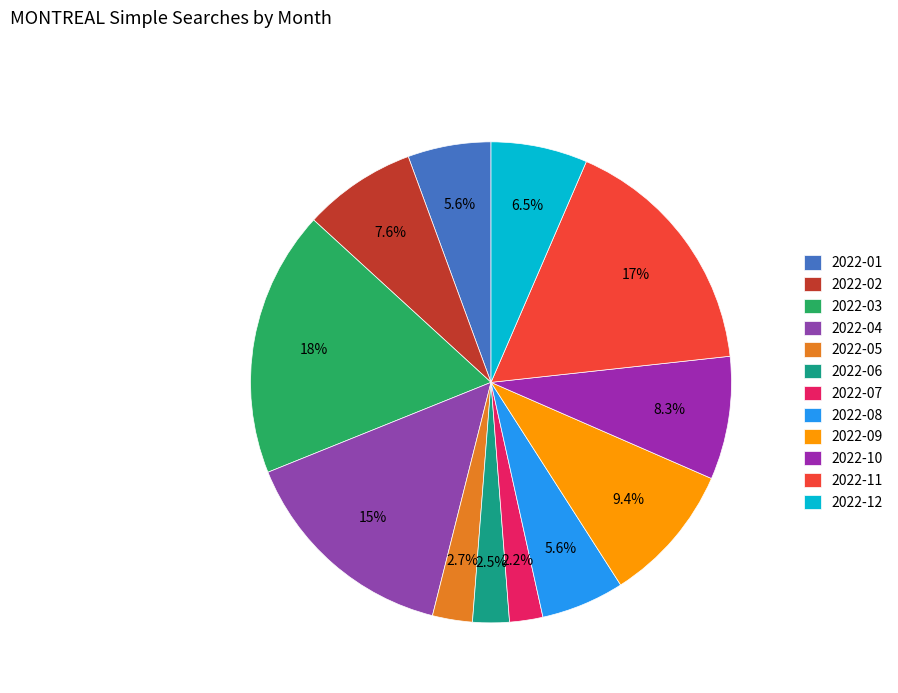

Count the number of slices in the pie.

12